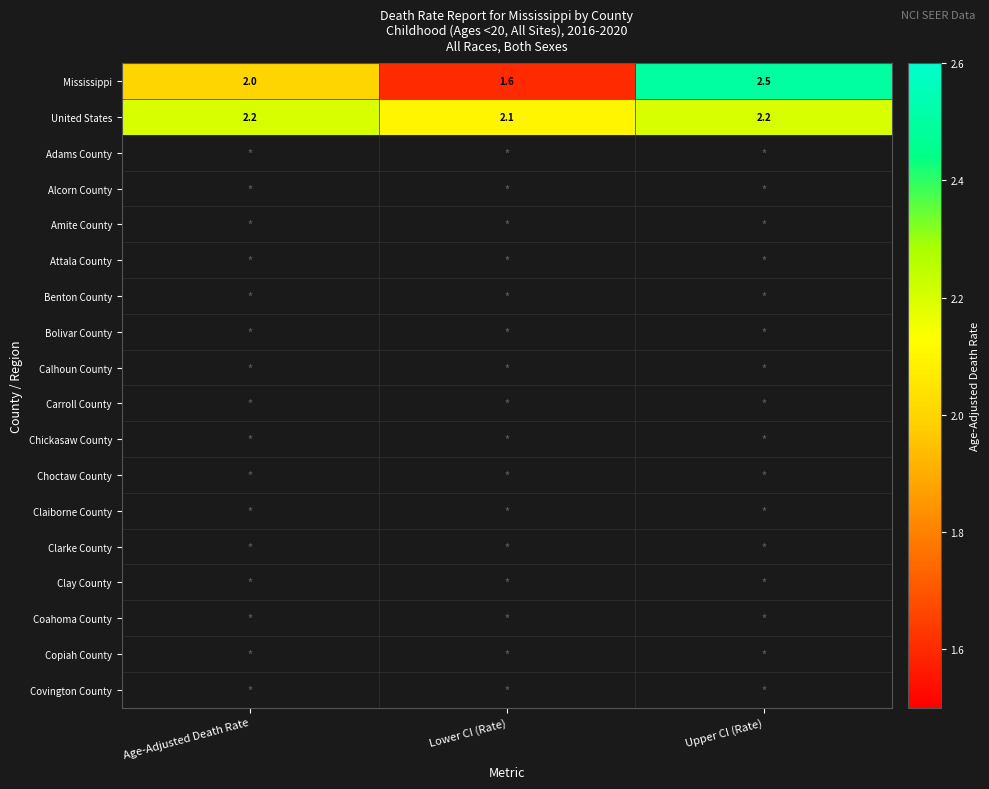

Rank the categories by Mississippi value from highest to lowest.

Upper CI (Rate), Age-Adjusted Death Rate, Lower CI (Rate)